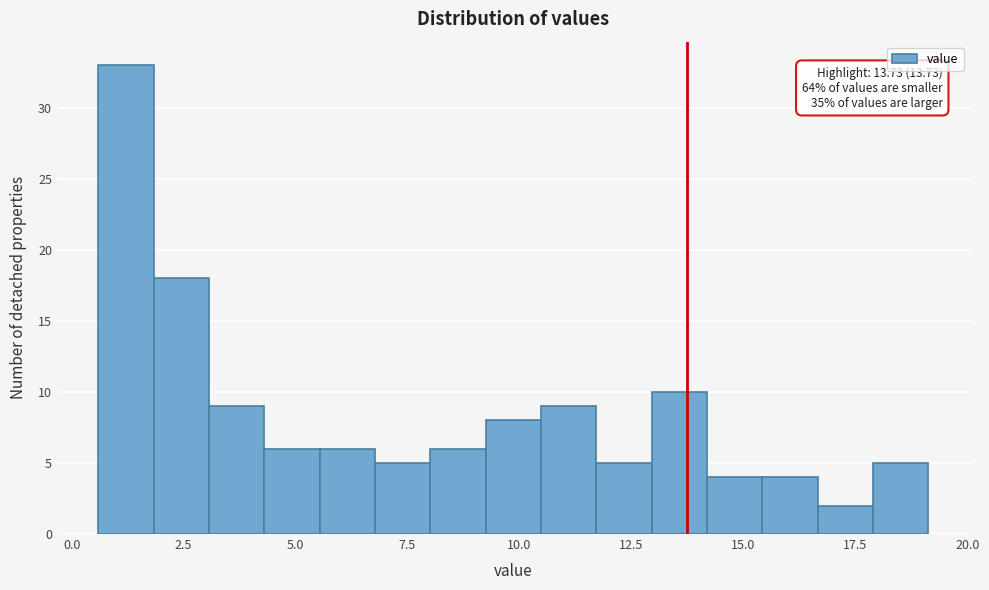

Around what value on the x-axis is the tallest bar? Give the approximate position of its centre, as read against the axis.

1.0